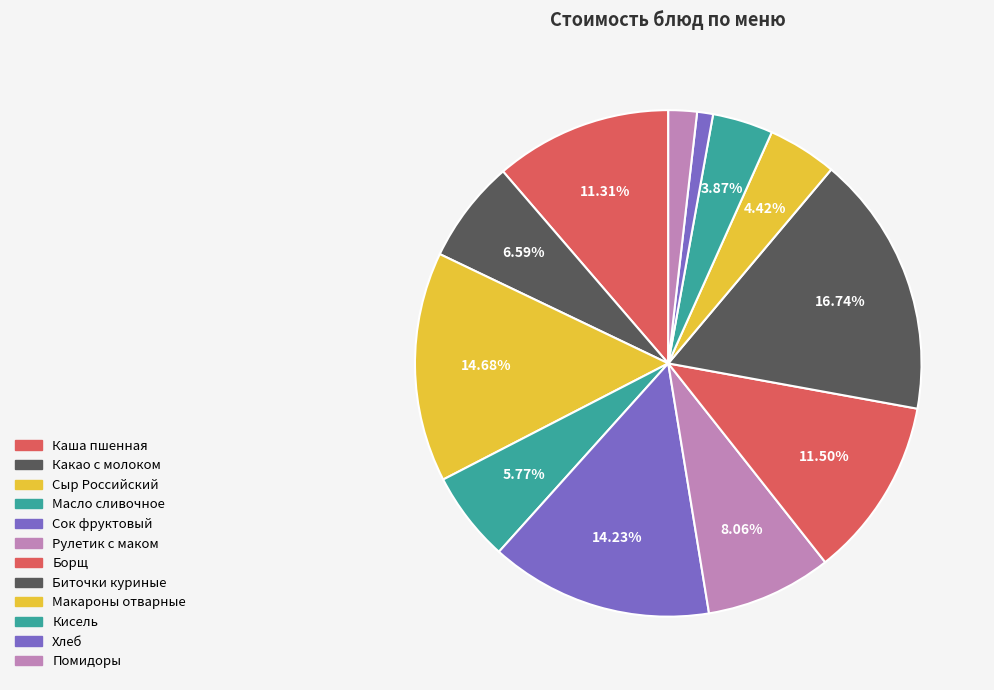

How many slices are in this pie chart?

12